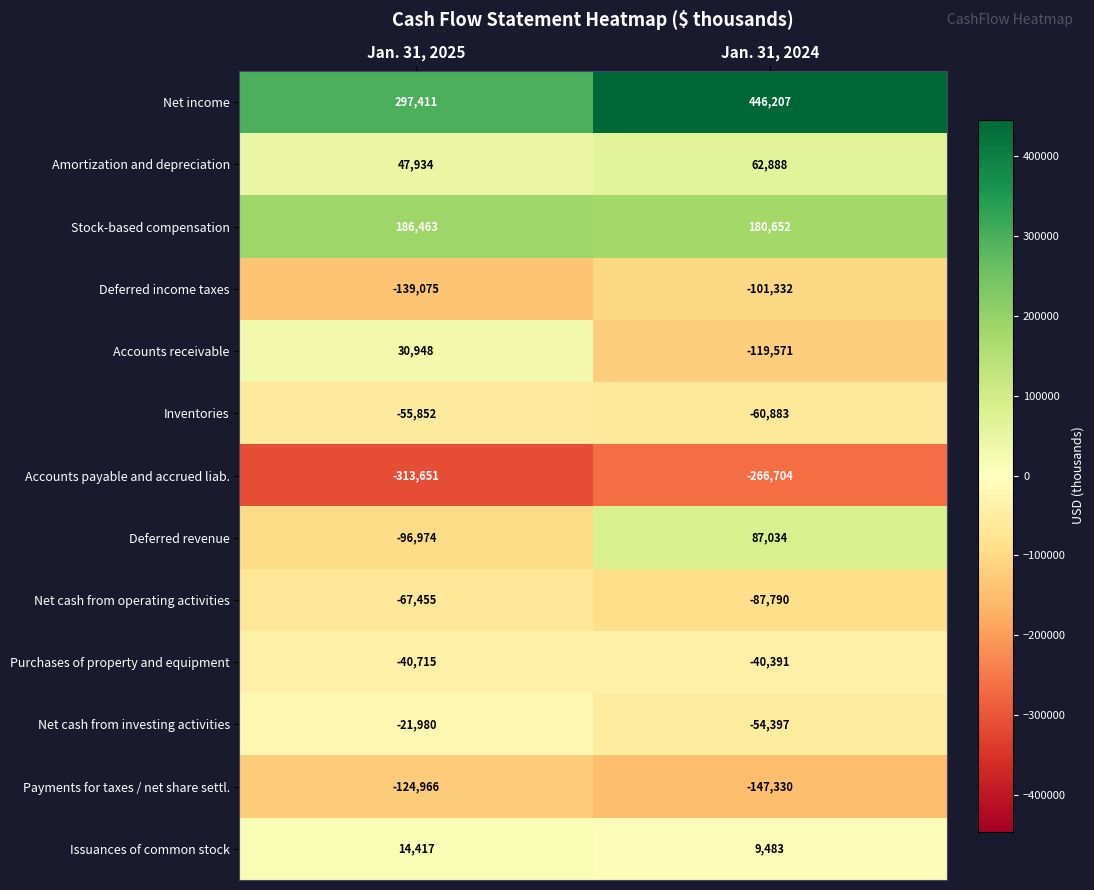

What is the difference between the maximum and minimum values in the Inventories series?

5031